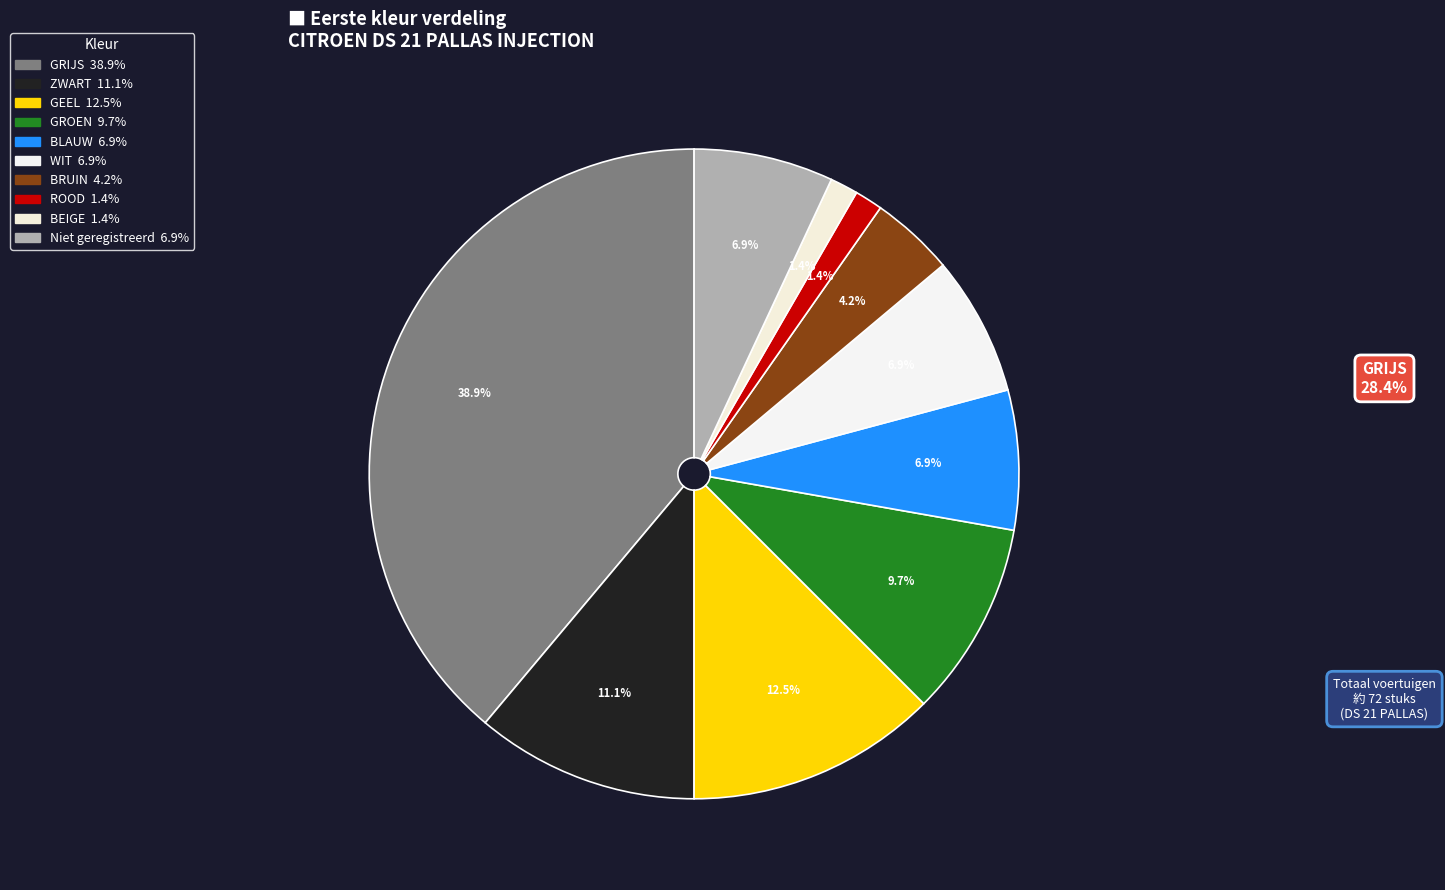

Is there any slice that represents more than half of the pie?

No